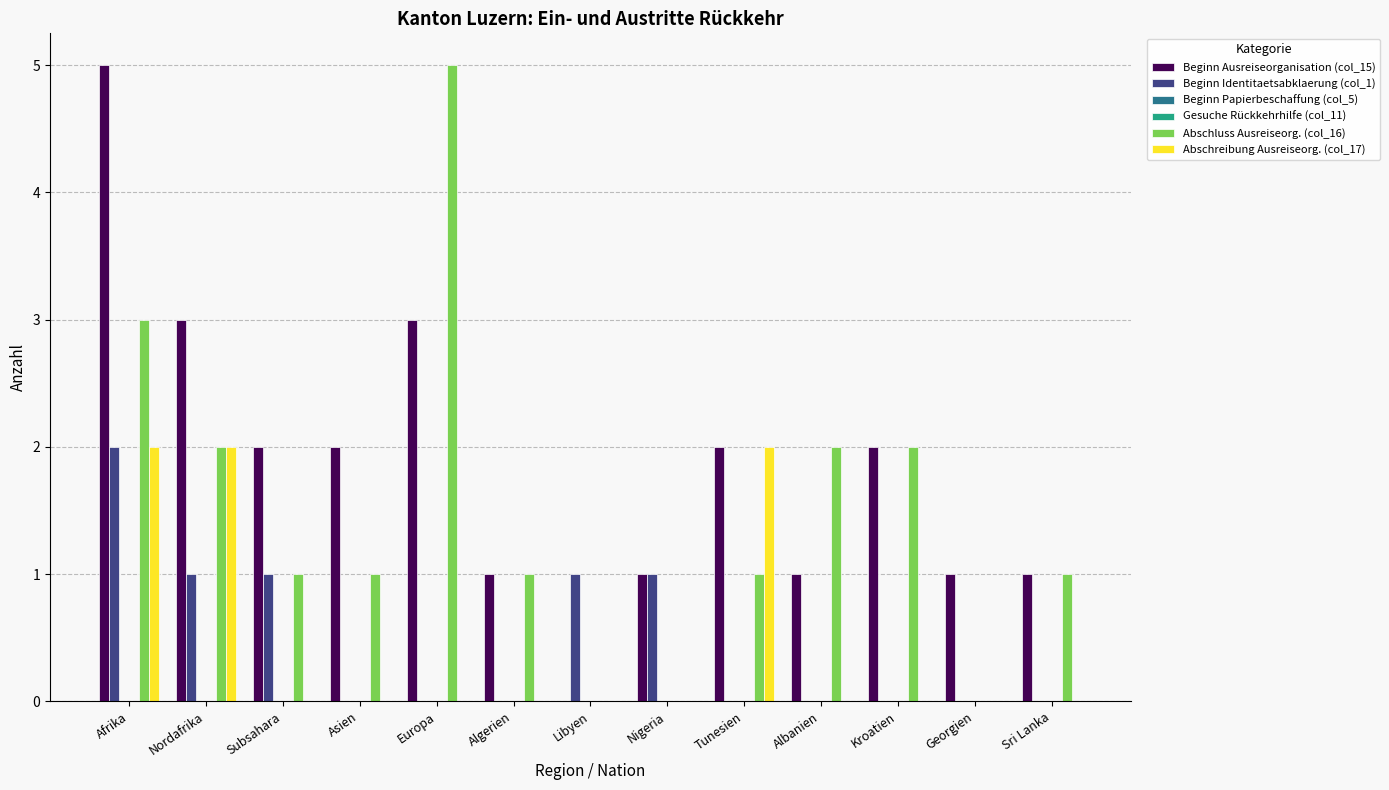

Which series has the largest total across all categories?

Beginn Ausreiseorganisation (col_15)